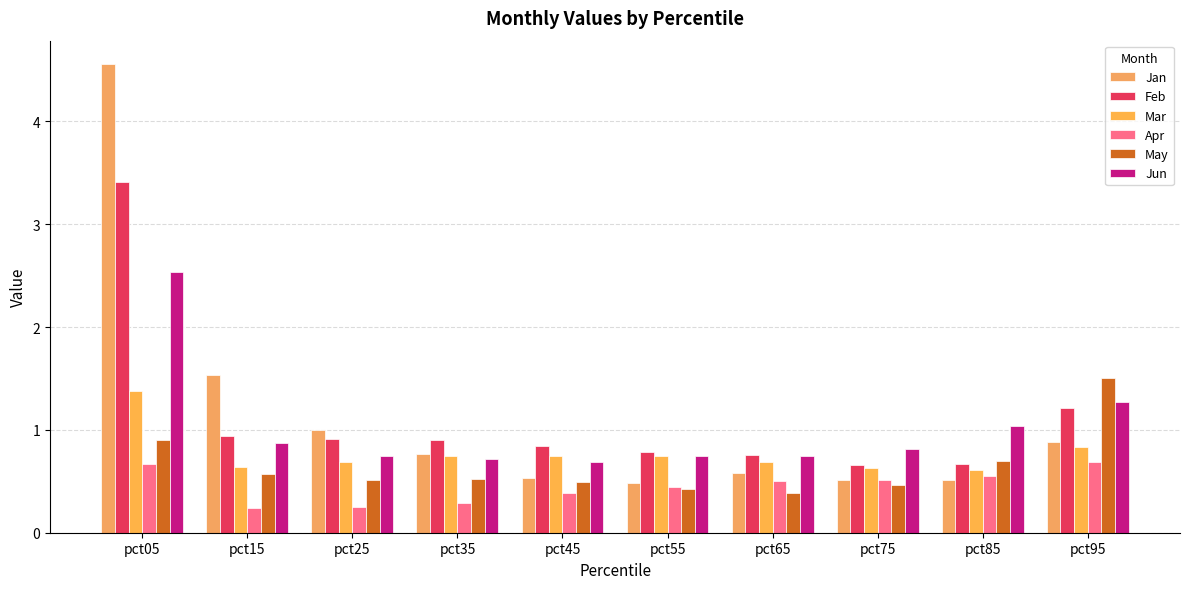

What is the difference between the maximum and minimum values in the Jun series?

1.9